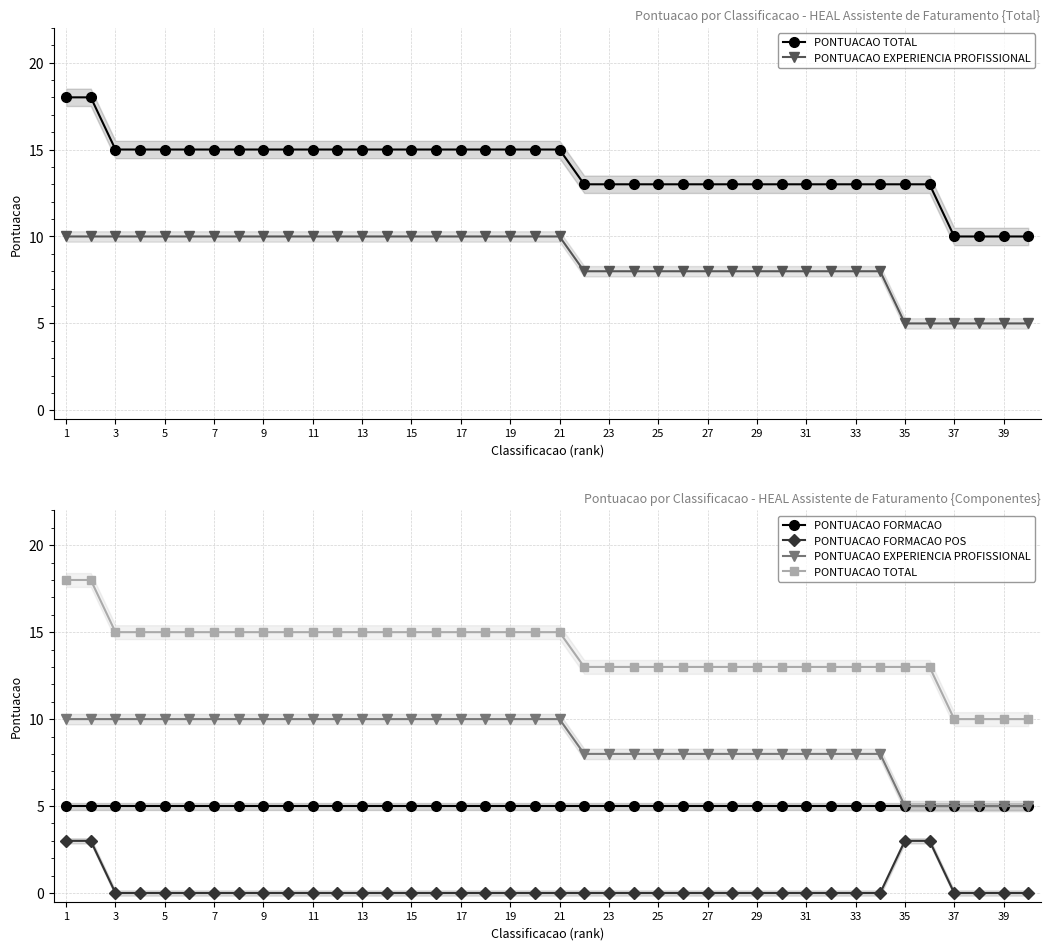

Is it true that PONTUACAO EXPERIENCIA PROFISSIONAL equals 8 at 33?

True